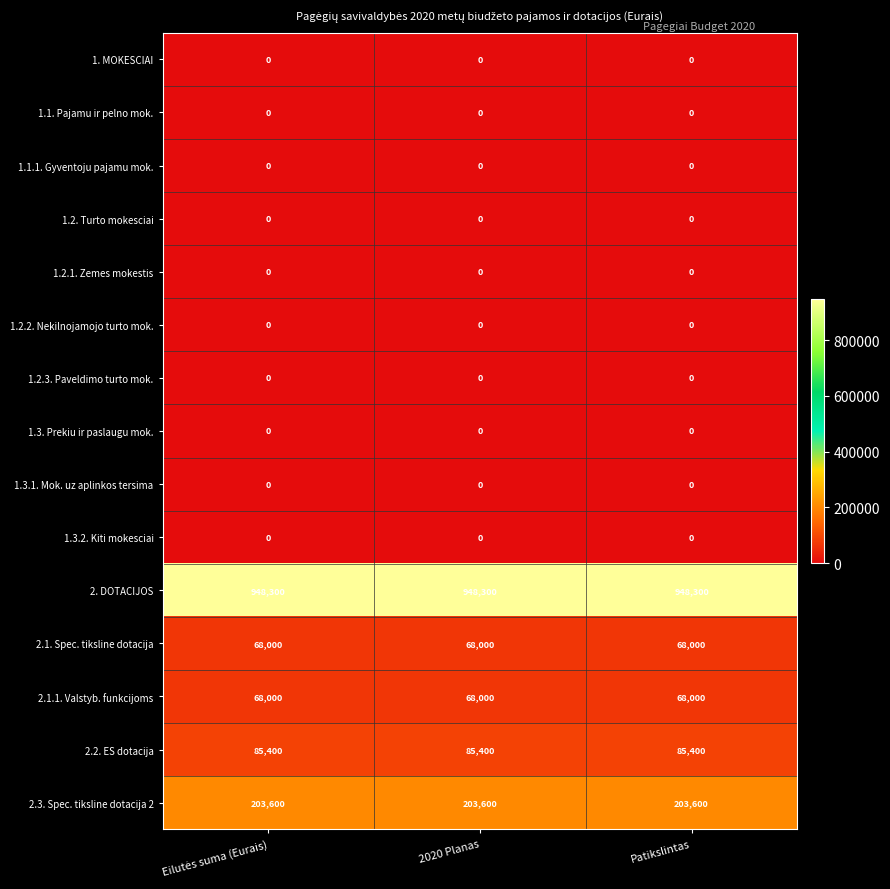

What is the total value across all series at 2020 Planas?

1373300